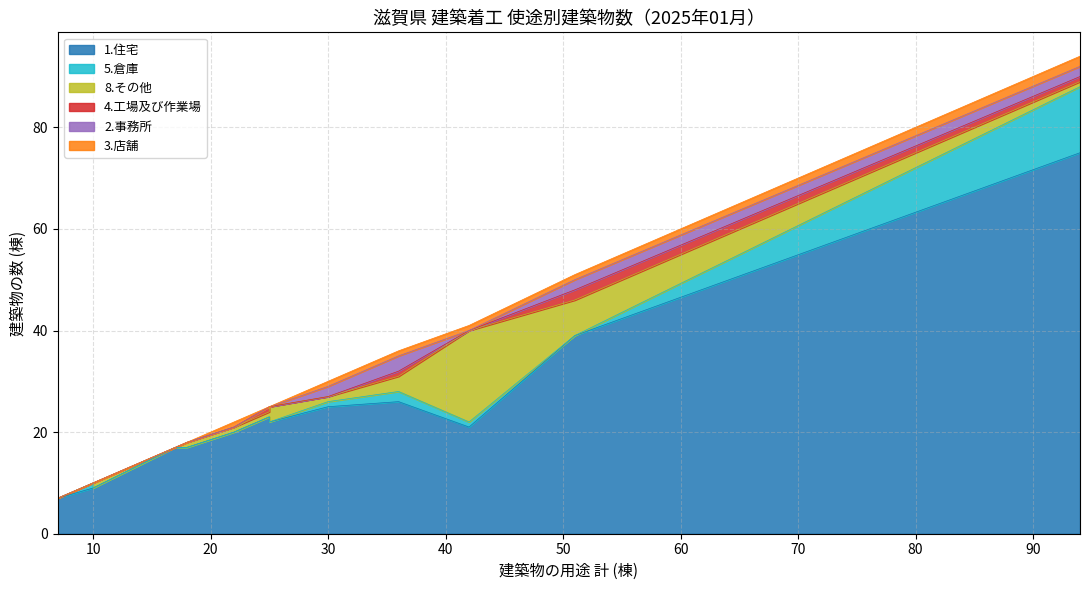

What is the greatest value displayed?

75